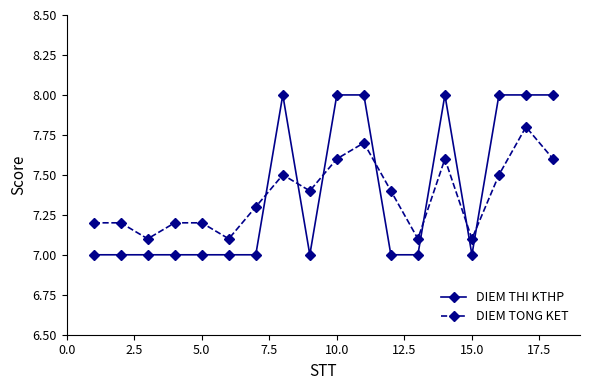

Which series has the largest total across all categories?

DIEM THI KTHP